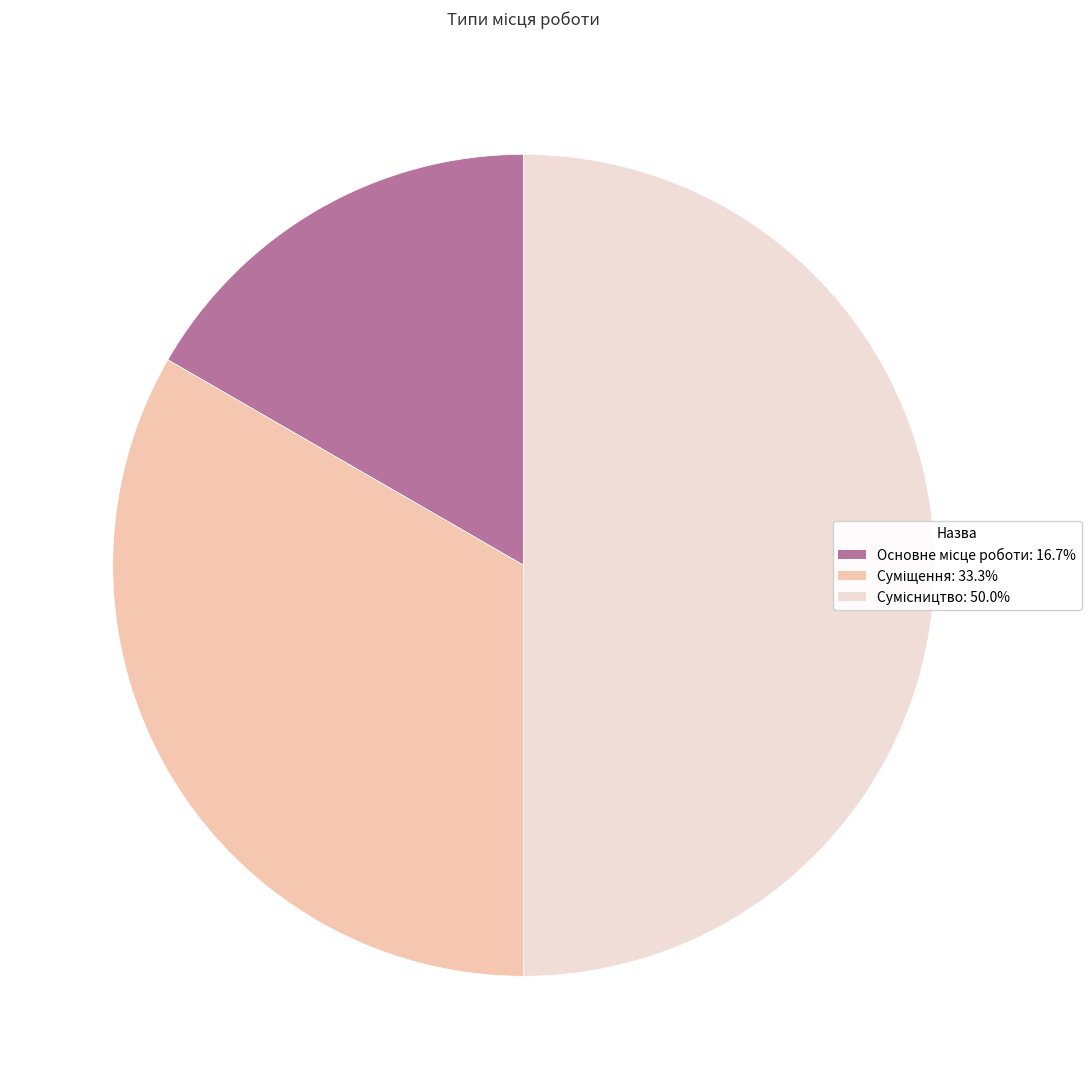

How many segments does this pie chart have?

3